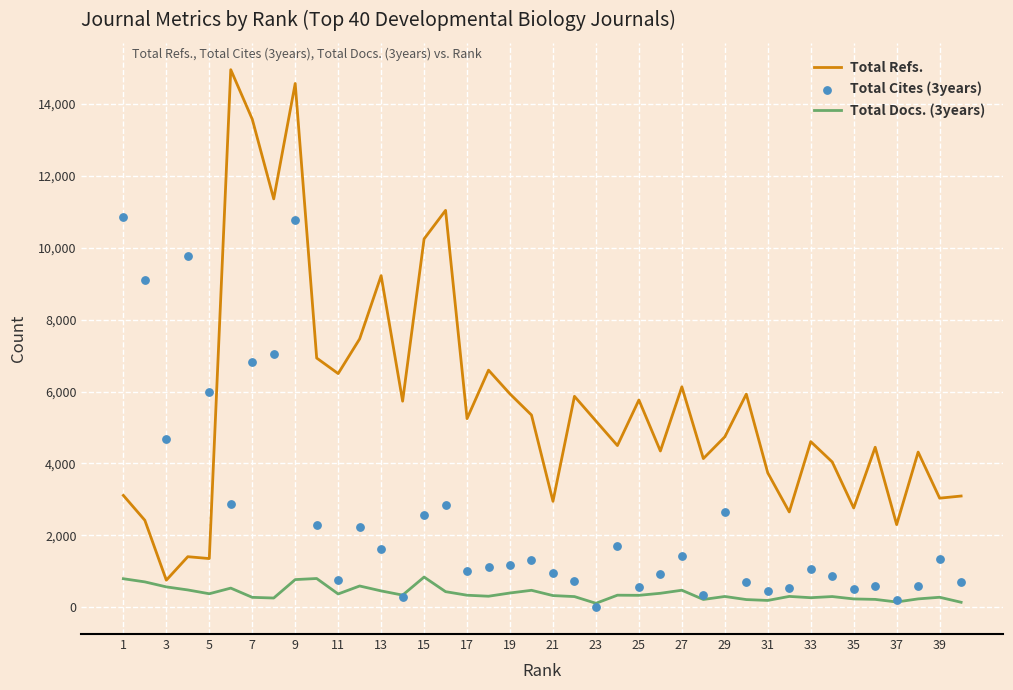

At how many categories does at least one series exceed 1677?

40